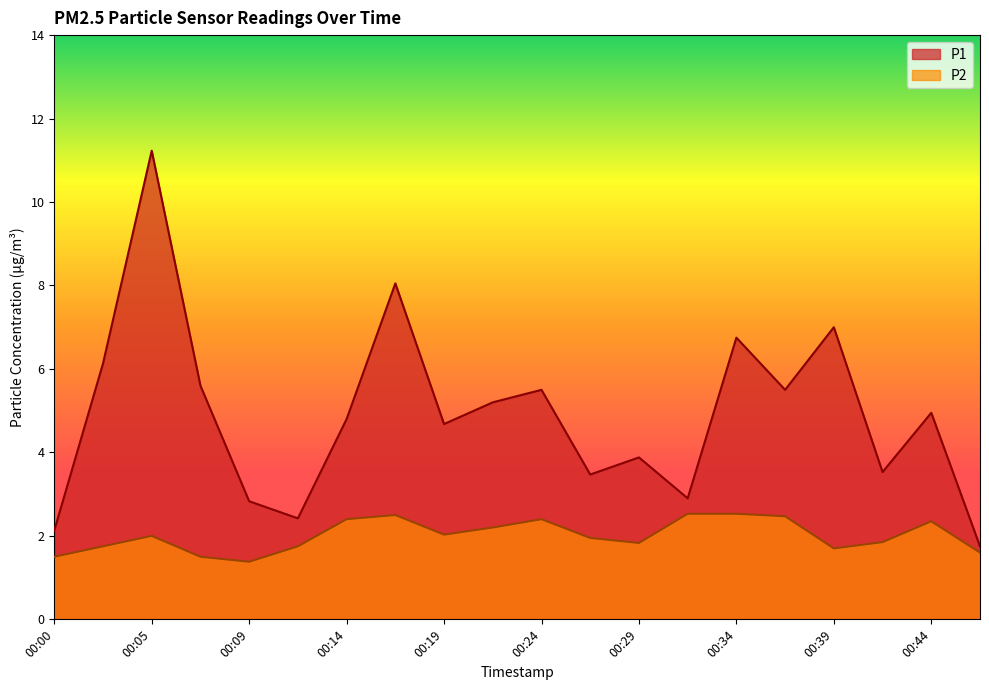

True or false: P1 and P2 intersect in this chart.

False